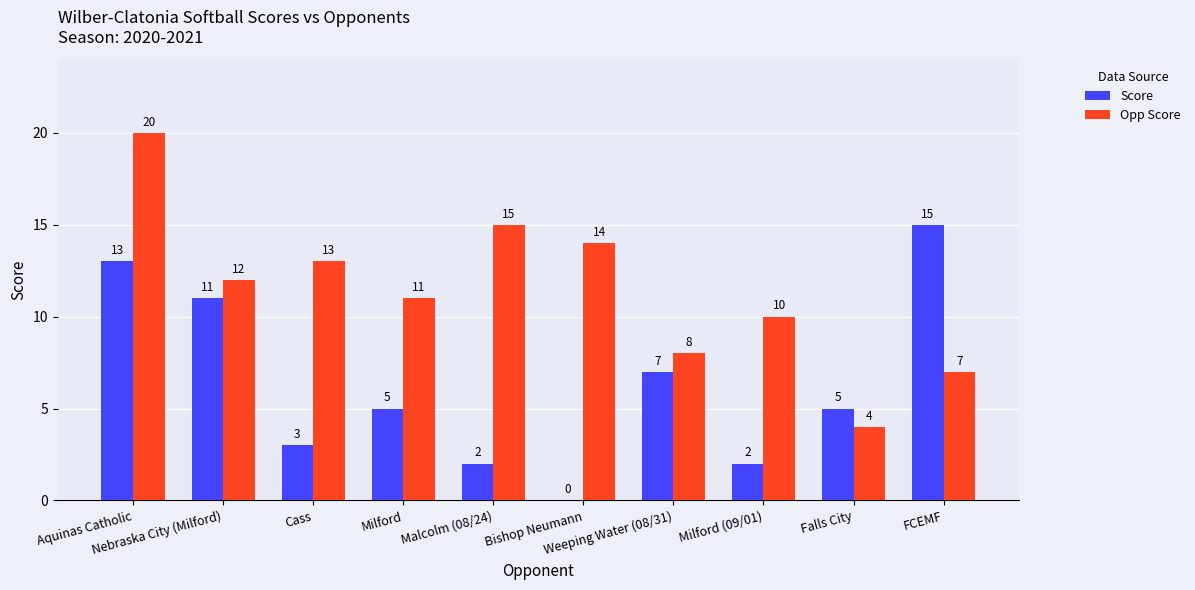

What is the greatest value displayed?

20